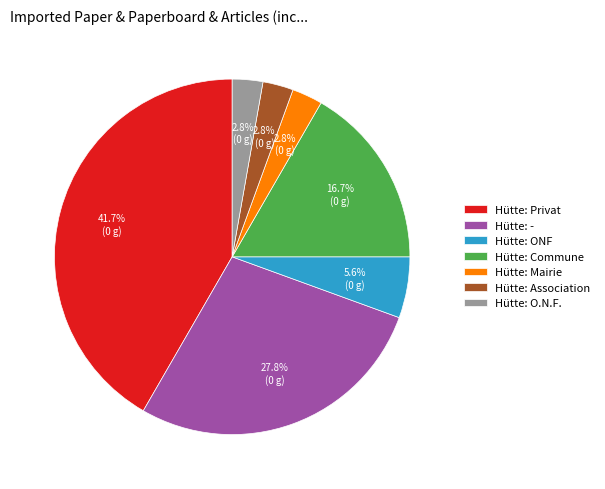

Which category has the biggest portion of the pie?

Hütte: Privat